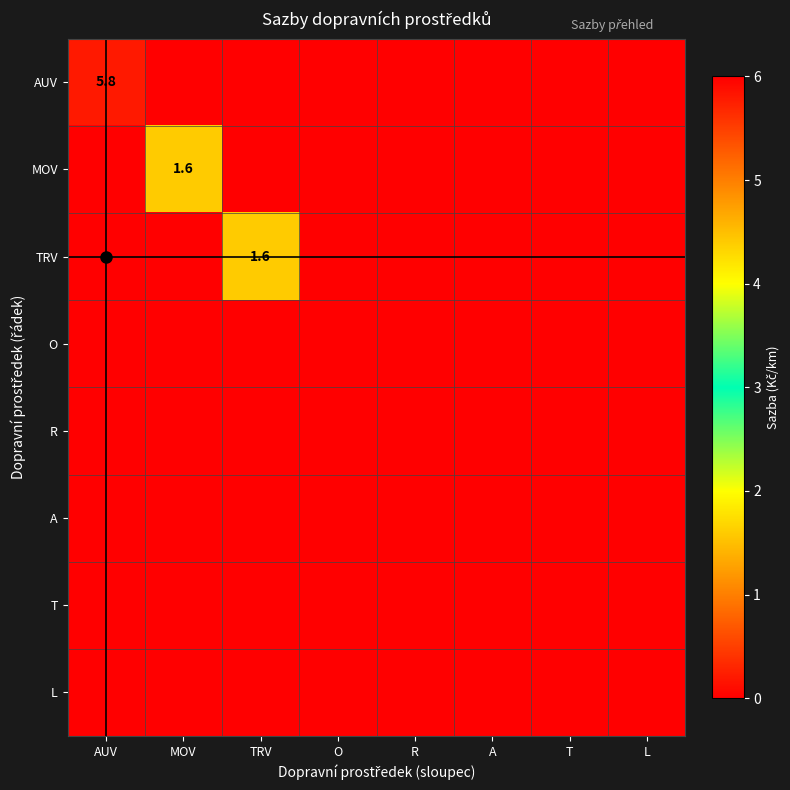

Rank the categories by AUV value from highest to lowest.

AUV, MOV, TRV, O, R, A, T, L